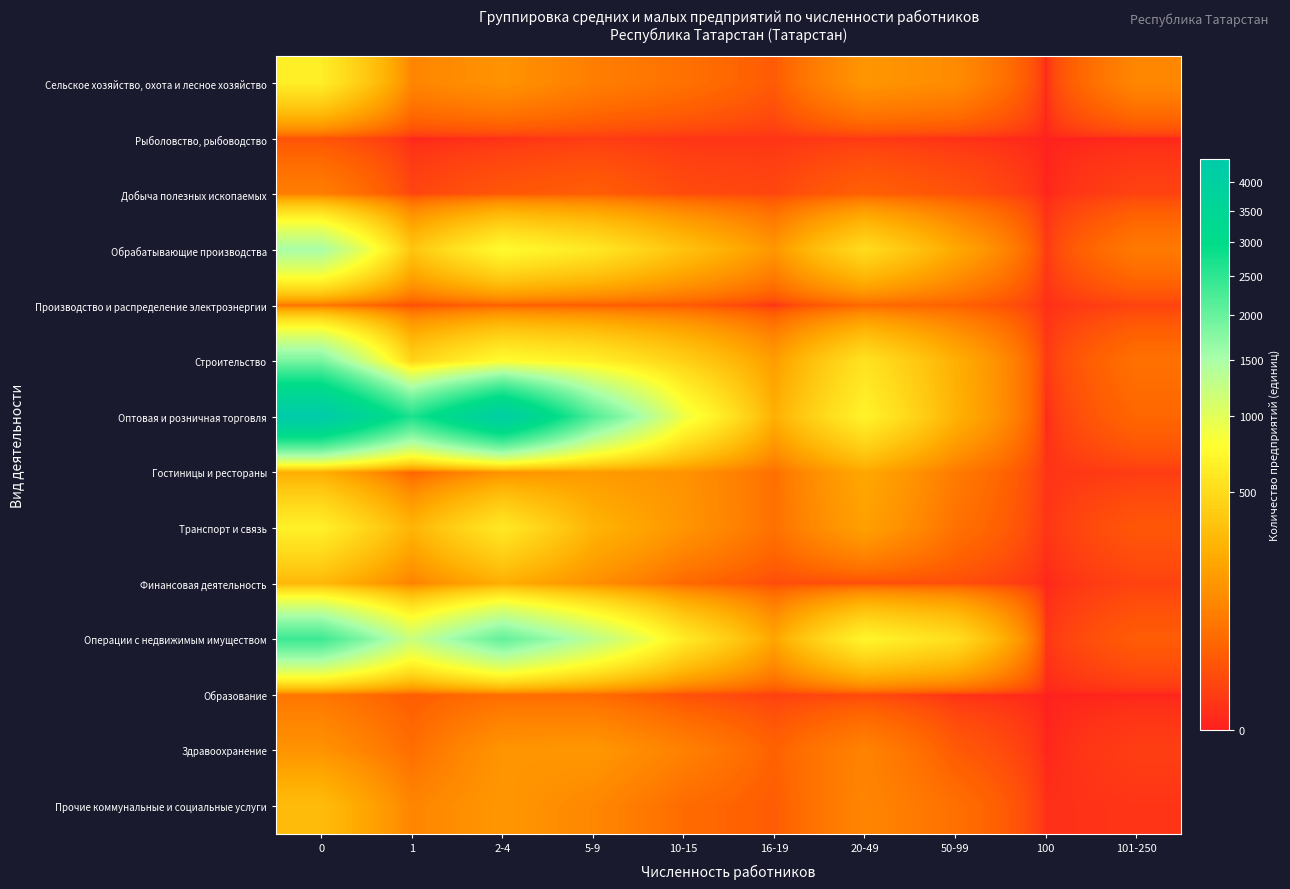

How many data points does each series have?

10